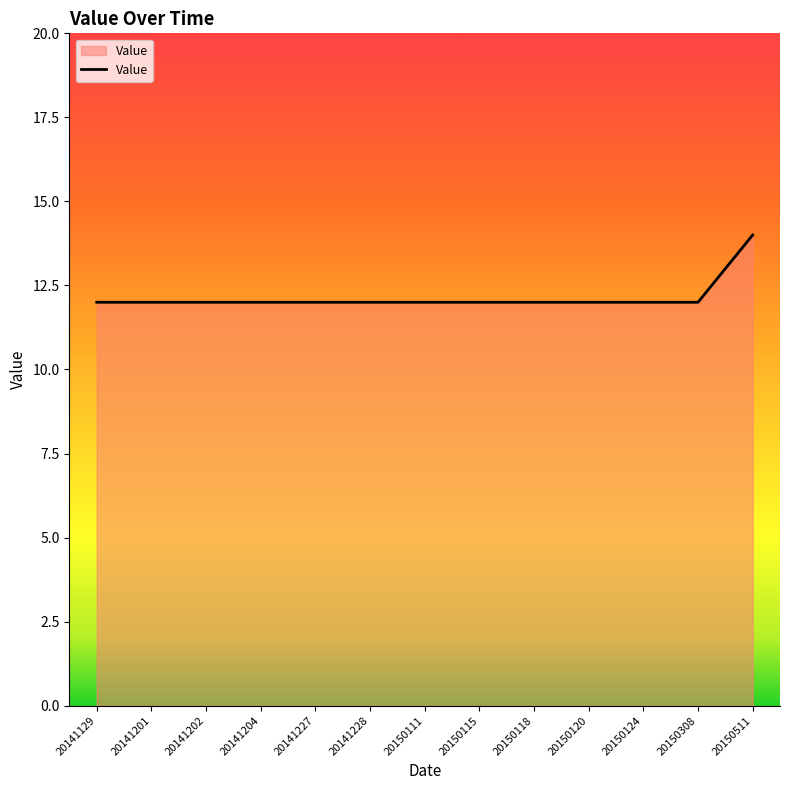

The chart shows a value of 12 at 20150111. True or false?

True